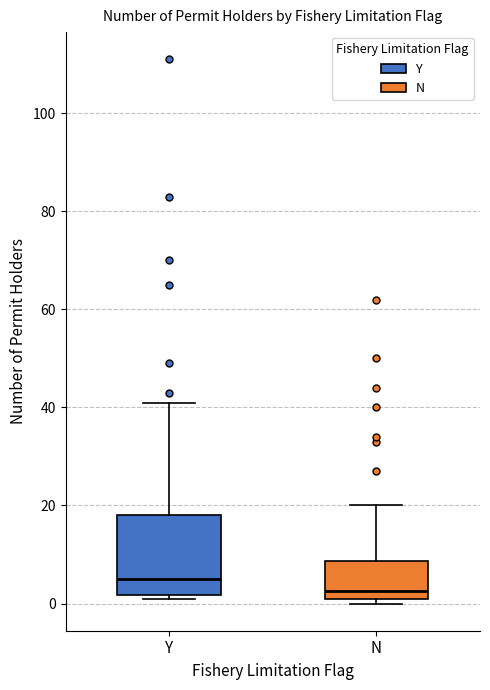

Reading left to right, read every box against the y-axis: the position of its median line, the range the box covers, and the ends of its whiskers. The values are not printed on the chart, so give them approximately, as read against the axis.

Y: median 6, box 2 to 18, whiskers 2 (just below the box's lower edge) to 42
N: median 2 (just above the box's lower edge), box 2 to 8, whiskers 0 to 20